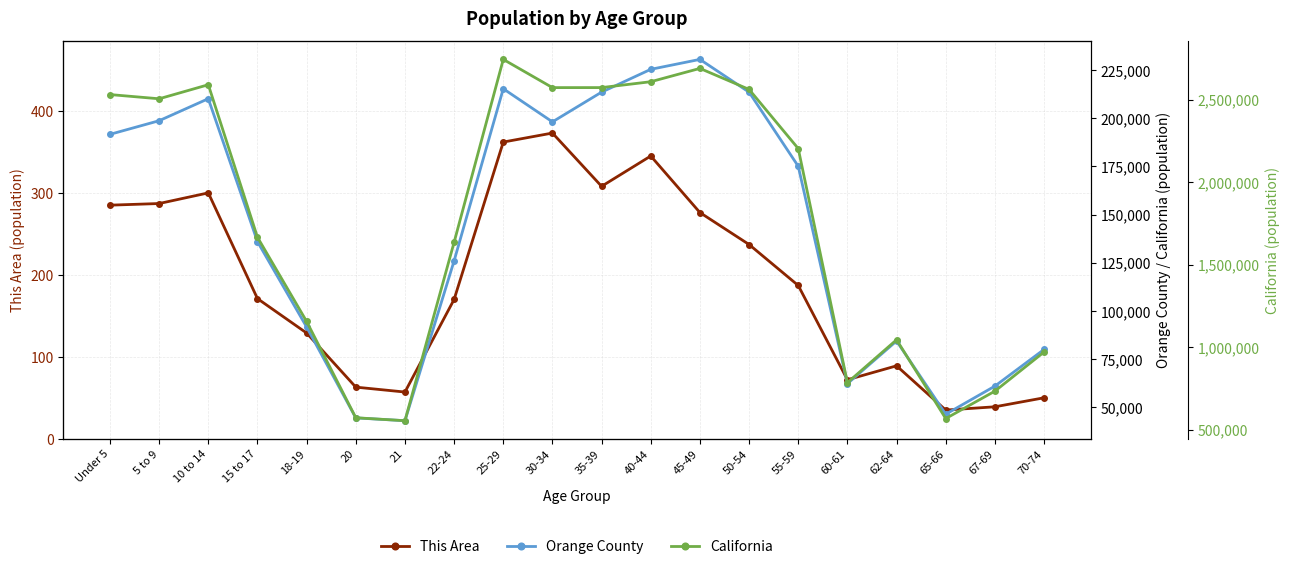

The value of Orange County at 22-24 is 35775. True or false?

False